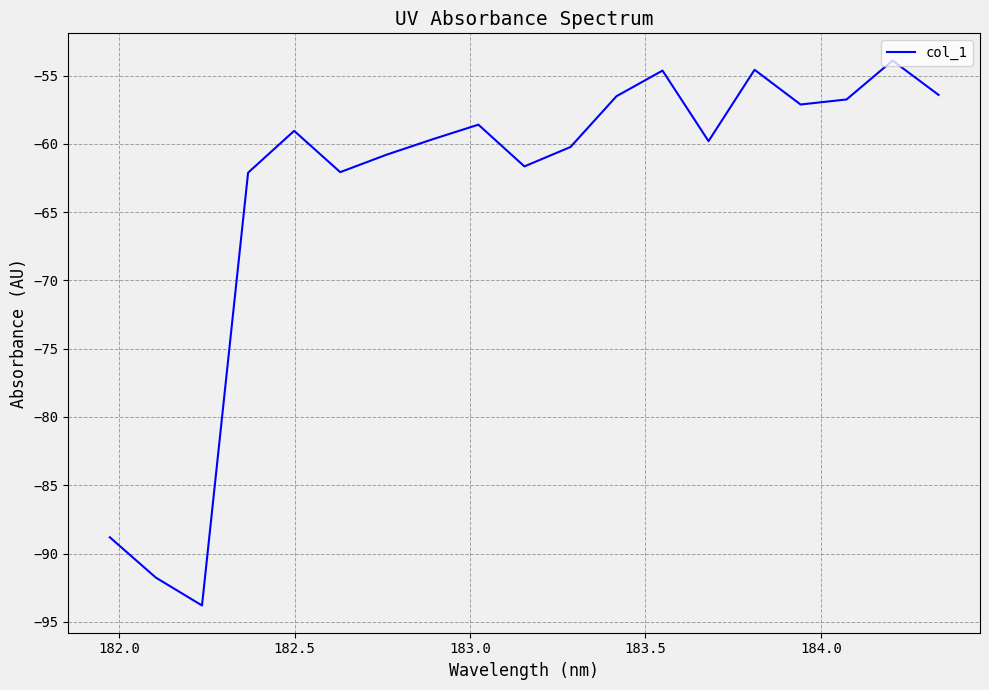

What is the sum of all values?

-1208.3